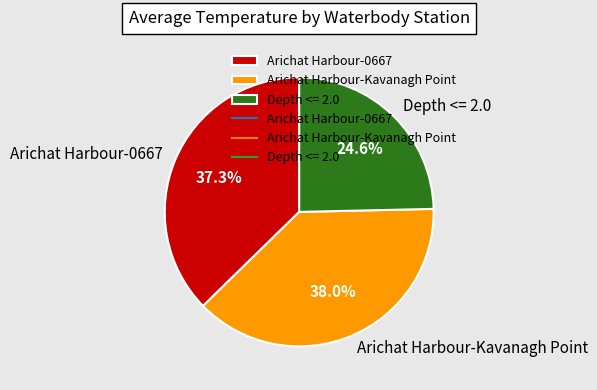

Rank the categories by value from lowest to highest.

Depth <= 2.0, Arichat Harbour-0667, Arichat Harbour-Kavanagh Point